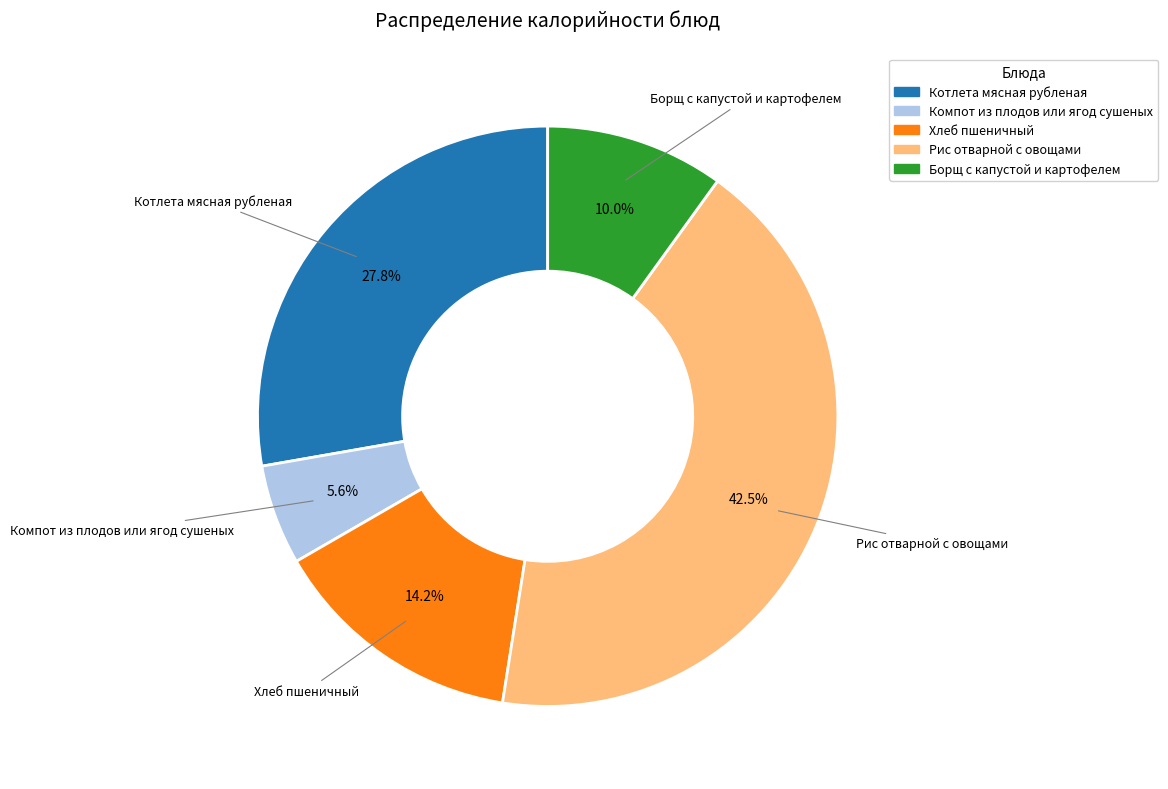

To the nearest percent, what portion does Борщ с капустой и картофелем represent?

10%